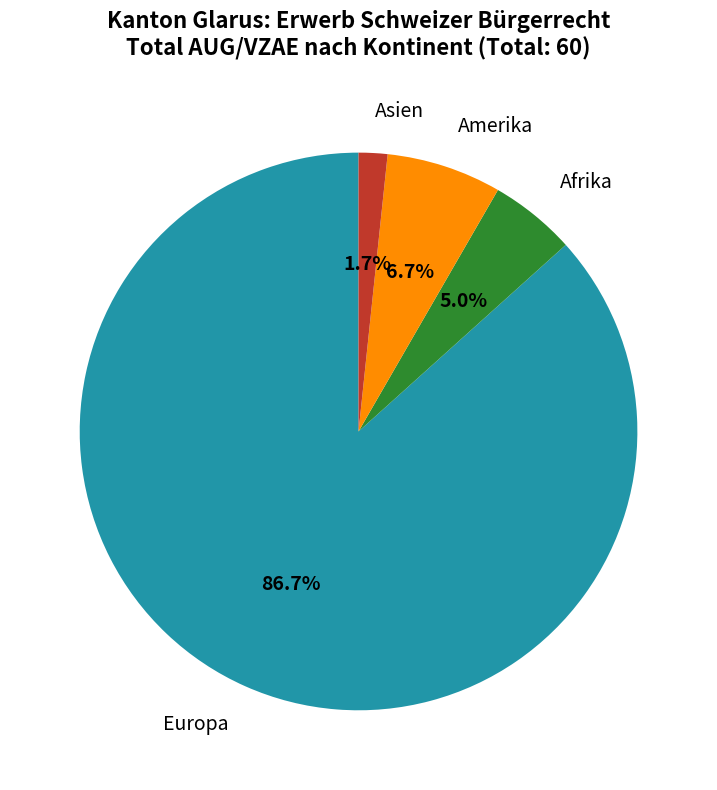

Which slice is the smallest?

Asien